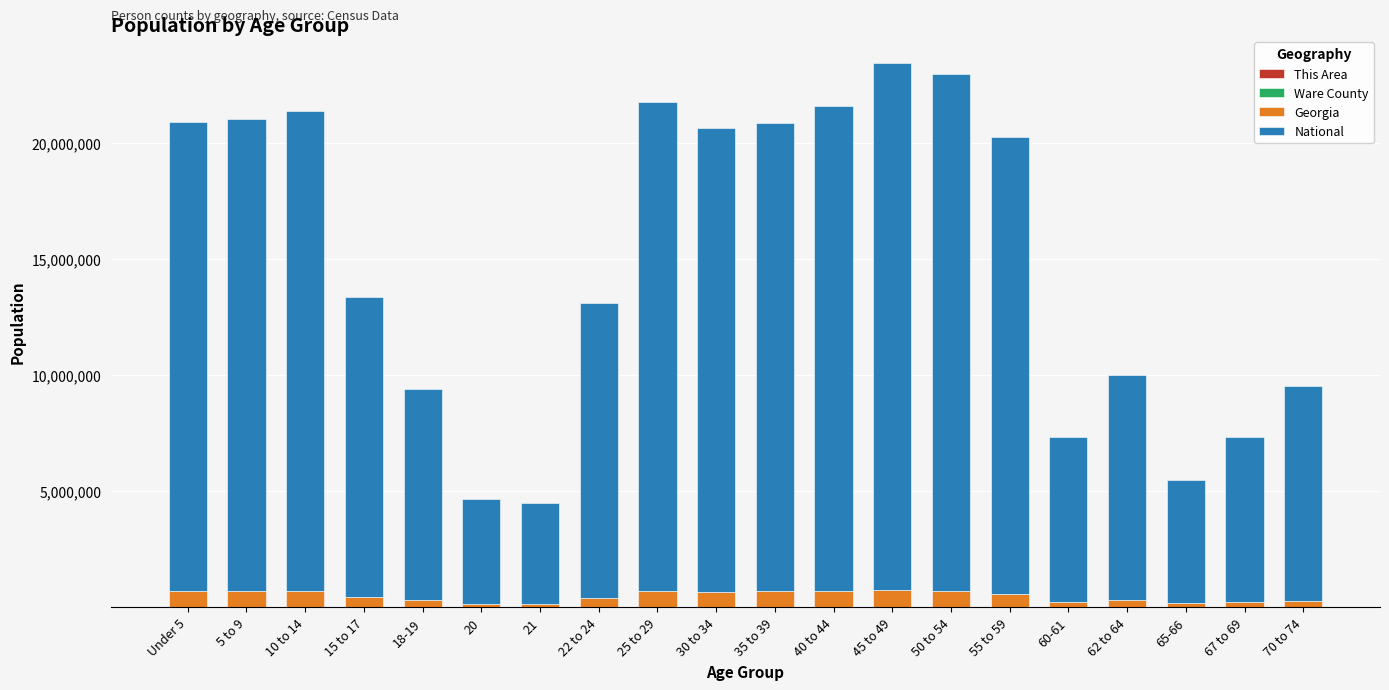

Where is Ware County nearest to the value 1537?

22 to 24